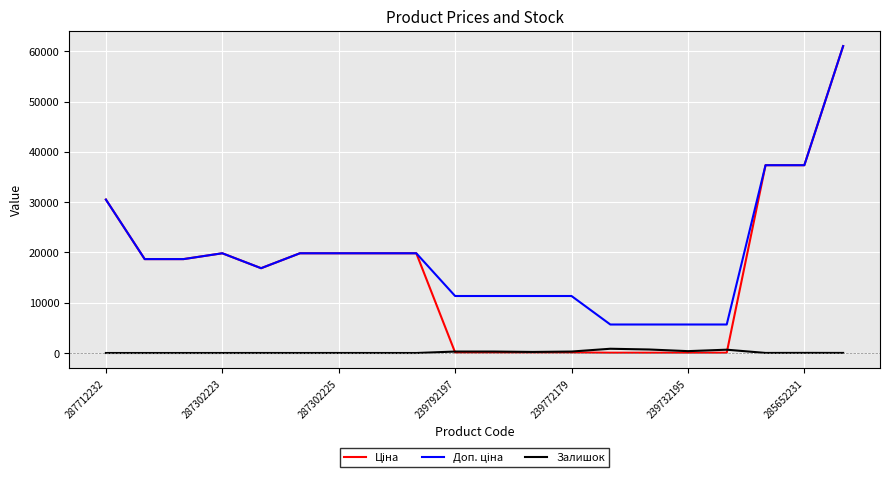

What is the maximum value shown in the chart?

61024.7